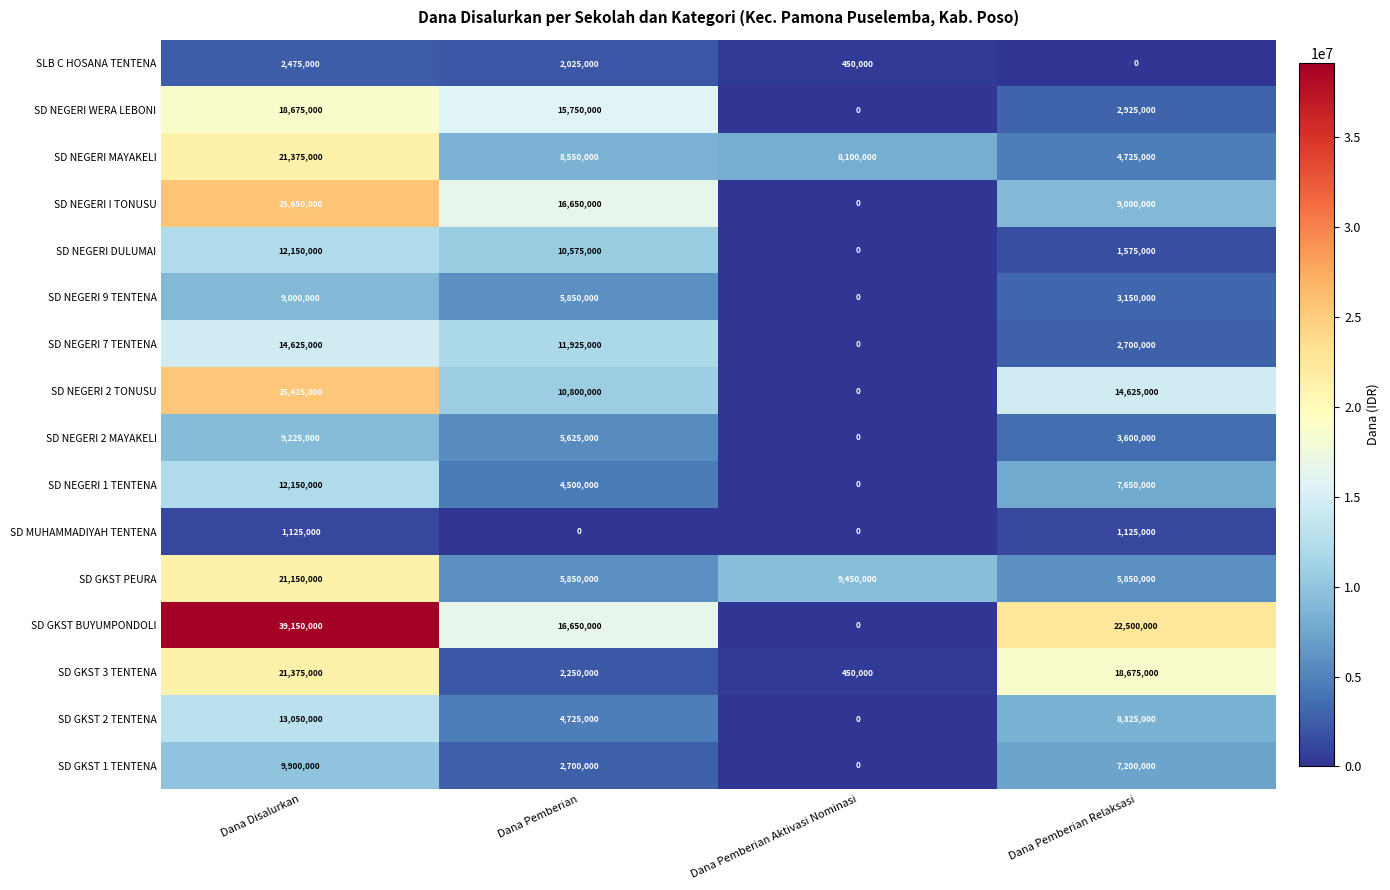

What is the maximum value shown in the chart?

39150000